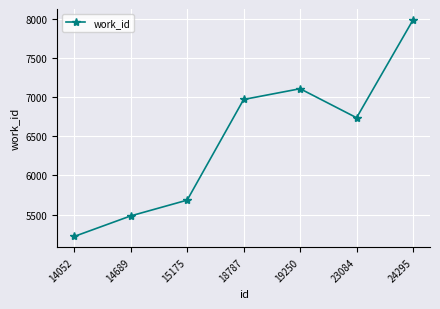

What is the value of the 3rd point from the left?

5686